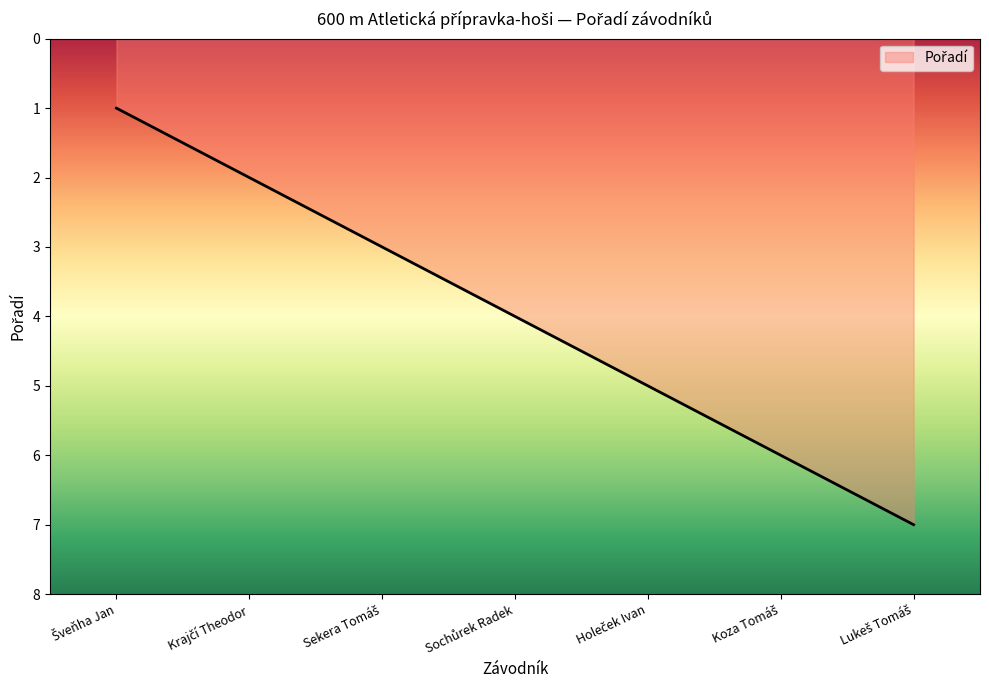

How many values are below 4?

3